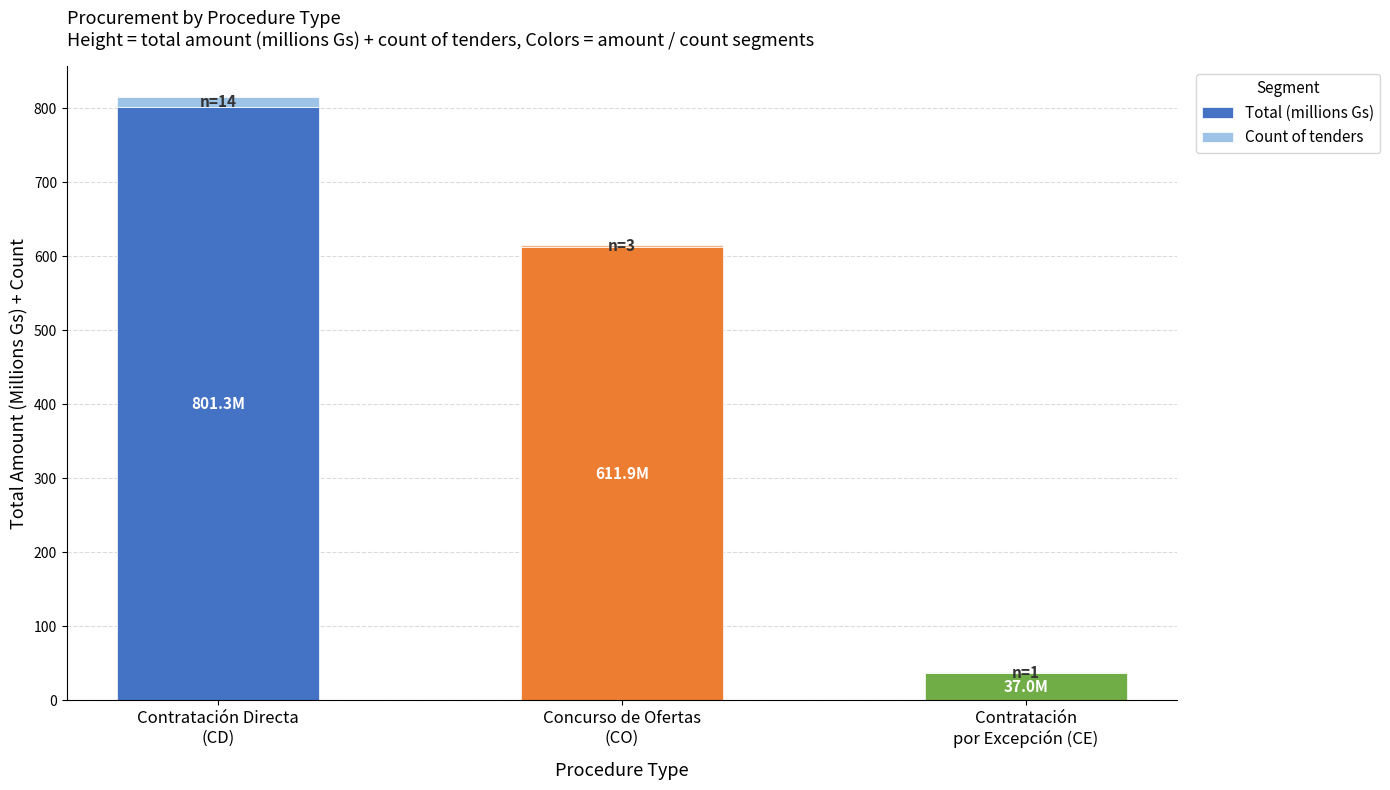

The Total (millions Gs) series shows 611.9 at Concurso de Ofertas
(CO). True or false?

True